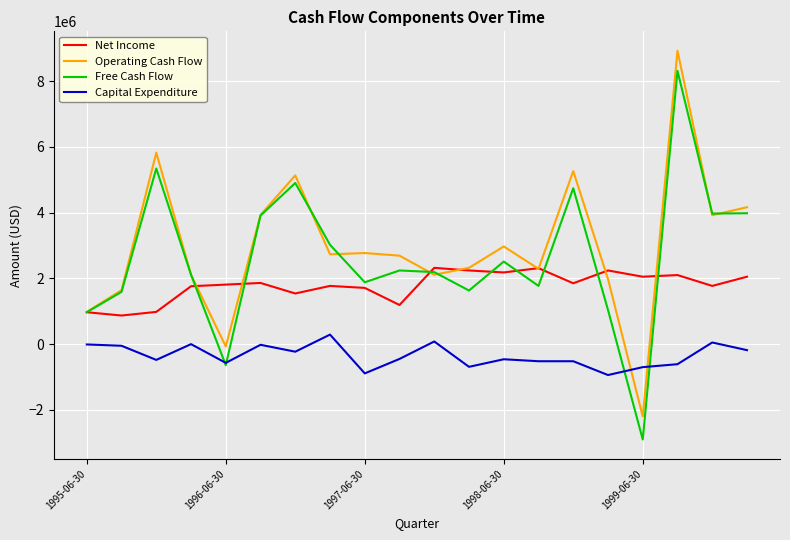

Rank the series by their maximum value, from lowest to highest.

Capital Expenditure, Net Income, Free Cash Flow, Operating Cash Flow